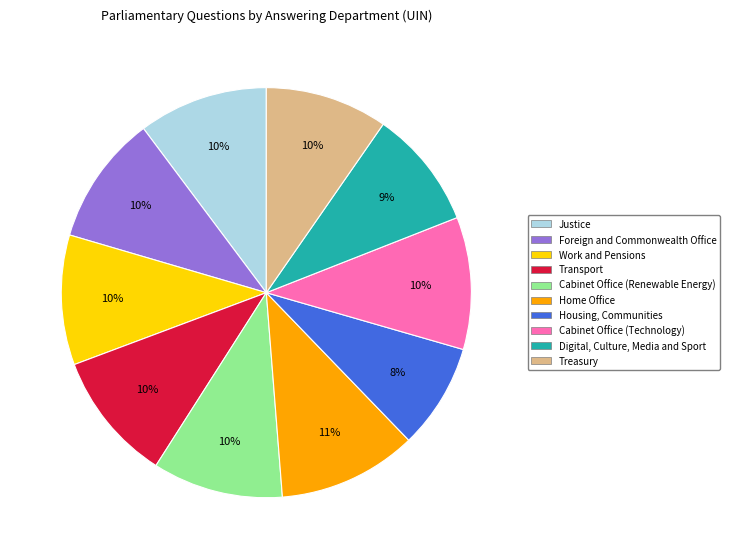

True or false: Cabinet Office (Renewable Energy) accounts for 10% of the total.

True